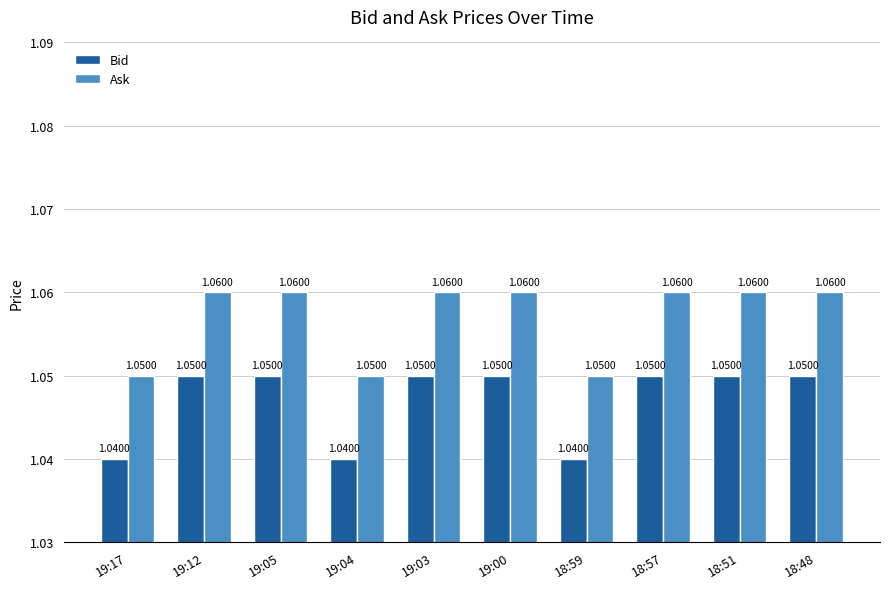

What is the sum of the Bid values at 19:12 and 19:17?

2.1